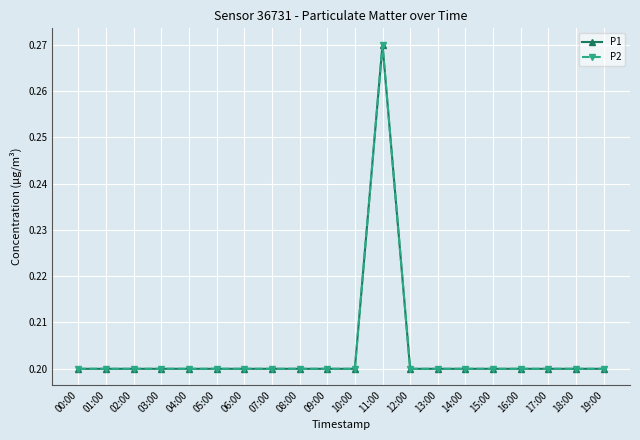

Is this an area chart (filled region under the line)?

No